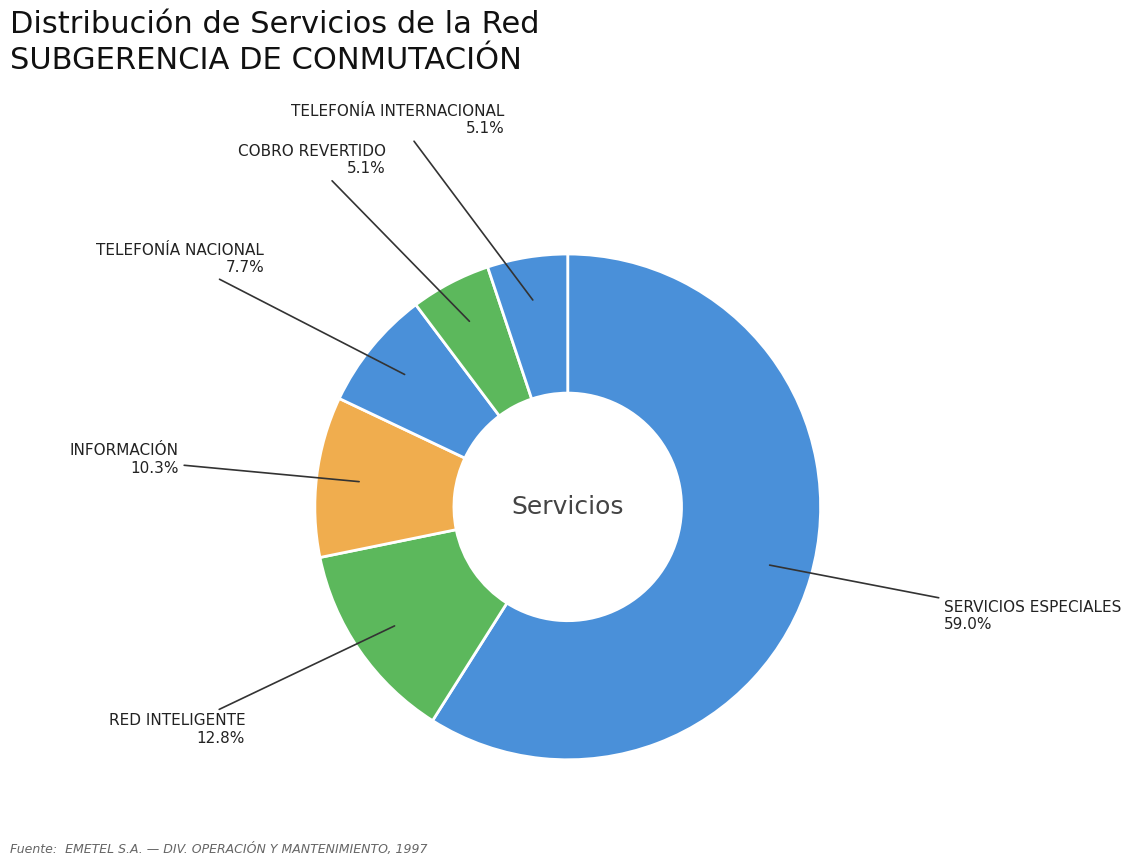

How many slices are in this pie chart?

6